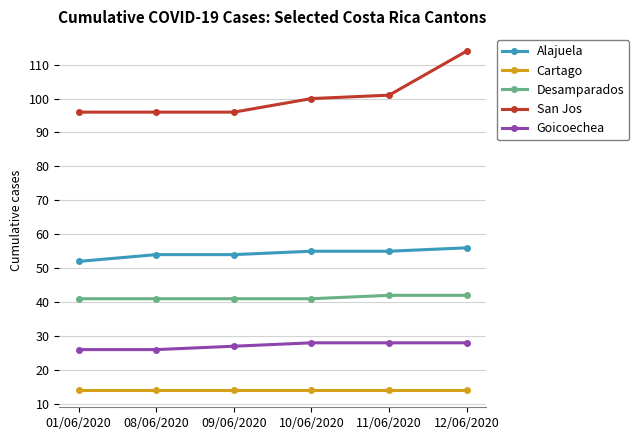

Is the value of Alajuela at 01/06/2020 greater than the value of Cartago at 10/06/2020?

Yes